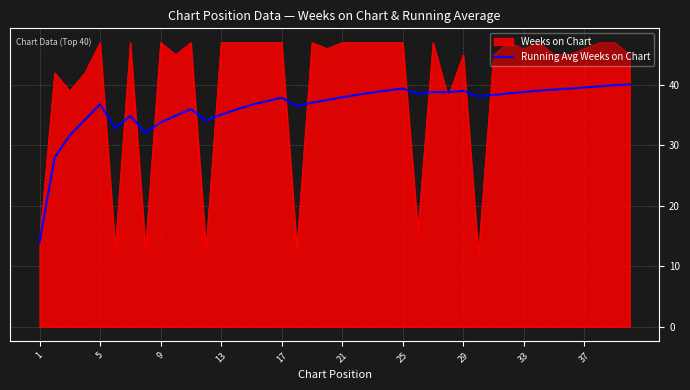

List the series in order of their overall mean, lowest first.

Running Avg Weeks on Chart, Weeks on Chart